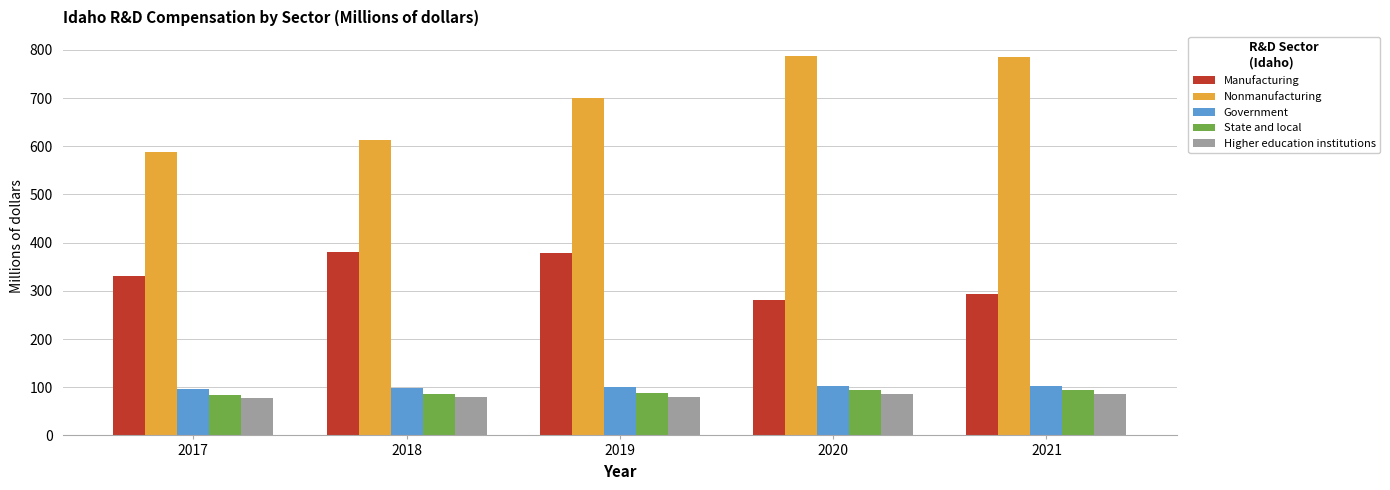

The Nonmanufacturing series shows 916.1 at 2017. True or false?

False